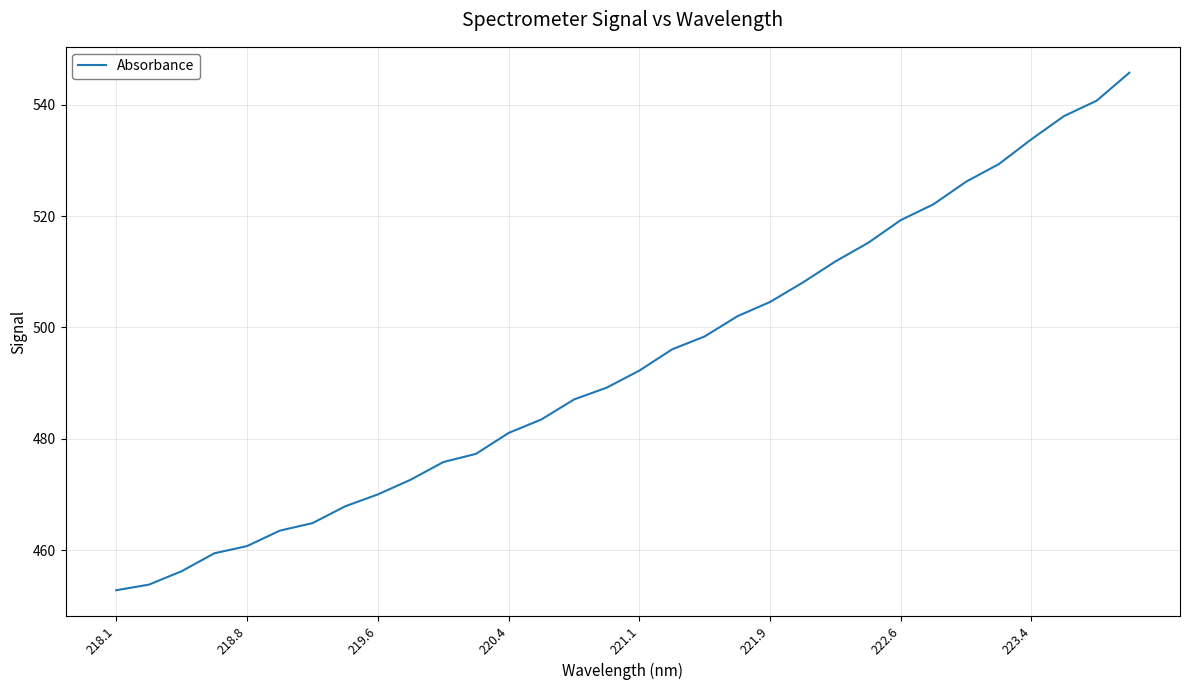

Reading left to right, transcribe all the data shown in this chart.

452.8	453.8	456.2	459.4	460.7	463.5	464.8	467.9	470.0	472.6	475.8	477.3	481.1	483.5	487.1	489.2	492.3	496.1	498.4	502.0	504.6	508.1	511.9	515.2	519.3	522.1	526.2	529.4	533.8	538.0	540.8	545.8